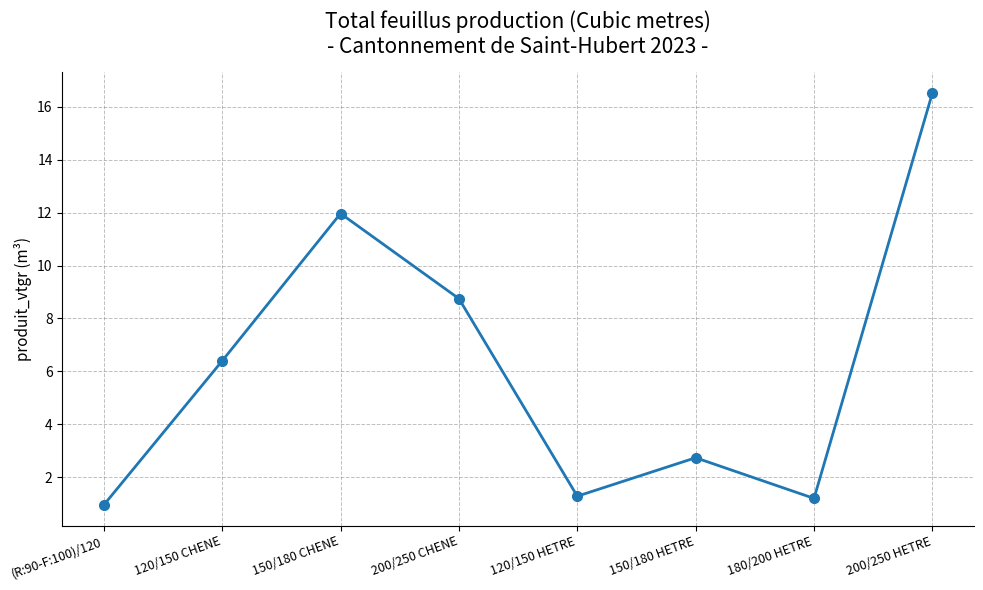

What is the sum of the values at (R:90-F:100)/120 and 150/180 CHENE?

12.9